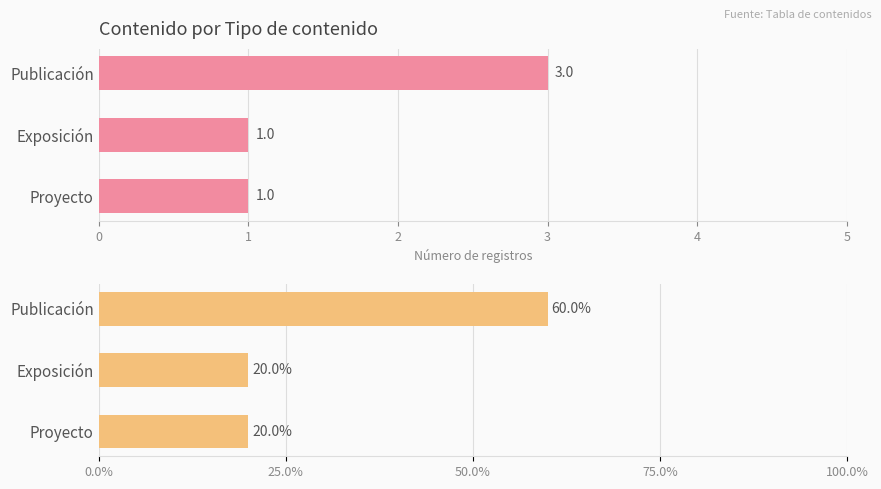

What is the sum of the Porcentaje por tipo values at Exposición and Proyecto?

40